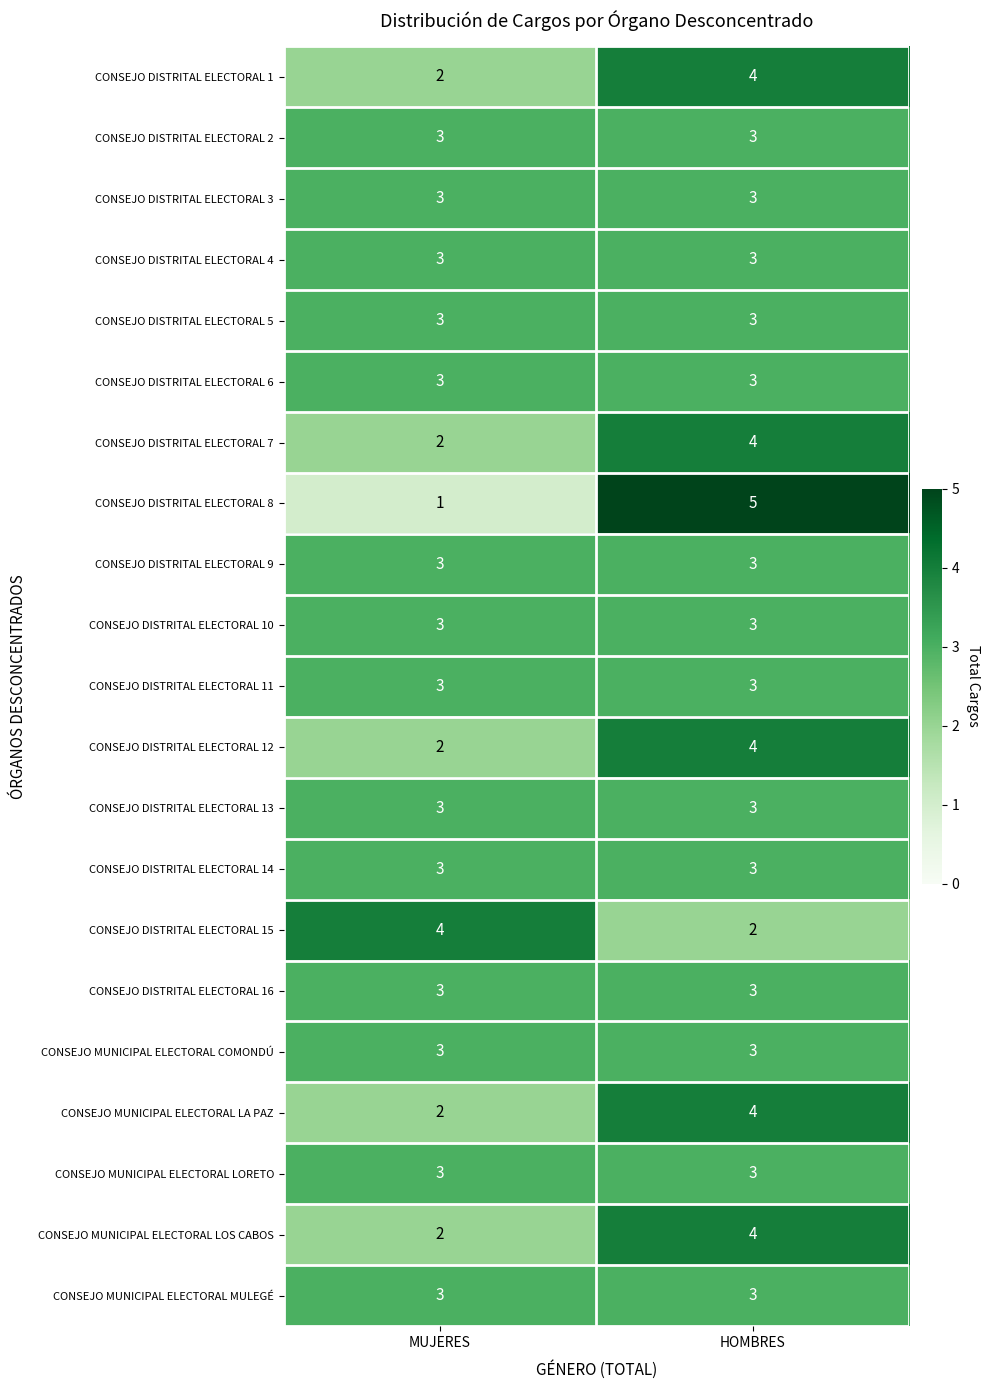

The CONSEJO DISTRITAL ELECTORAL 9 series shows 1 at MUJERES. True or false?

False